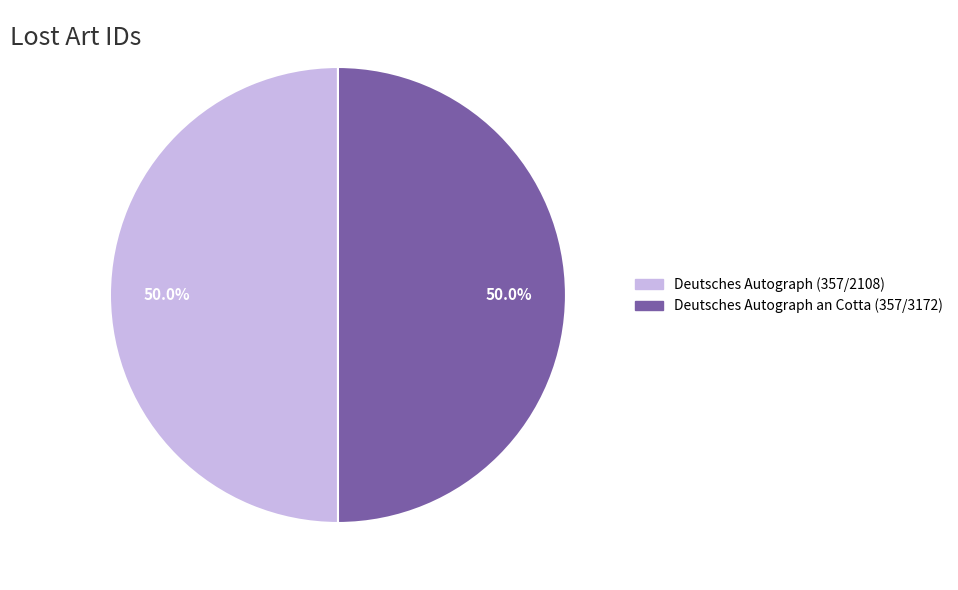

The Deutsches Autograph (357/2108) slice represents 50% of the pie. True or false?

True